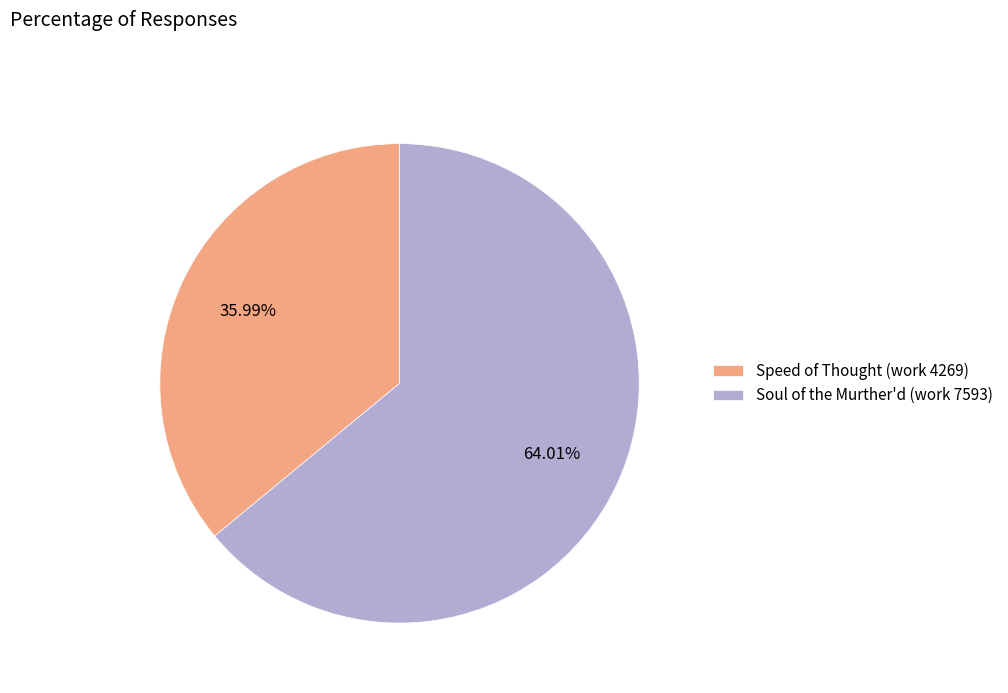

Combined, what portion of the pie is Soul of the Murther'd (work 7593) and Speed of Thought (work 4269)?

100.0%